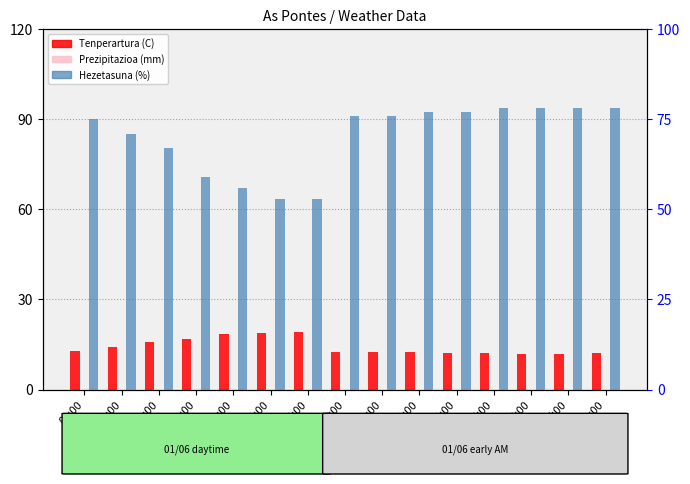

Reading left to right, extract all data points from this chart.

Tenperartura (C): 09:00=12.9	10:00=14.2	11:00=15.7	12:00=17.0	13:00=18.4	14:00=18.7	15:00=19.3	01:00=12.6	02:00=12.6	03:00=12.5	04:00=12.2	05:00=12.3	06:00=12.0	07:00=11.9	08:00=12.3
Prezipitazioa (mm): 09:00=0.0	10:00=0.0	11:00=0.0	12:00=0.0	13:00=0.0	14:00=0.0	15:00=0.0	01:00=0.0	02:00=0.0	03:00=0.0	04:00=0.0	05:00=0.0	06:00=0.0	07:00=0.0	08:00=0.0
Hezetasuna (%): 09:00=75.0	10:00=71.0	11:00=67.0	12:00=59.0	13:00=56.0	14:00=53.0	15:00=53.0	01:00=76.0	02:00=76.0	03:00=77.0	04:00=77.0	05:00=78.0	06:00=78.0	07:00=78.0	08:00=78.0